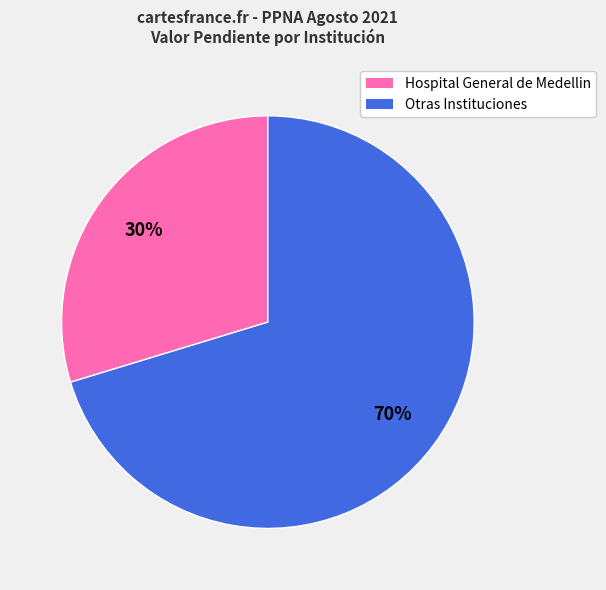

To the nearest percent, what is the average slice percentage?

50%